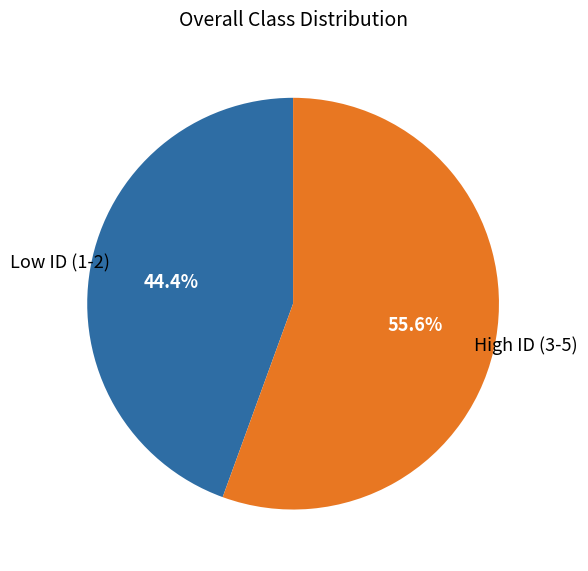

Does any single category account for the majority?

Yes